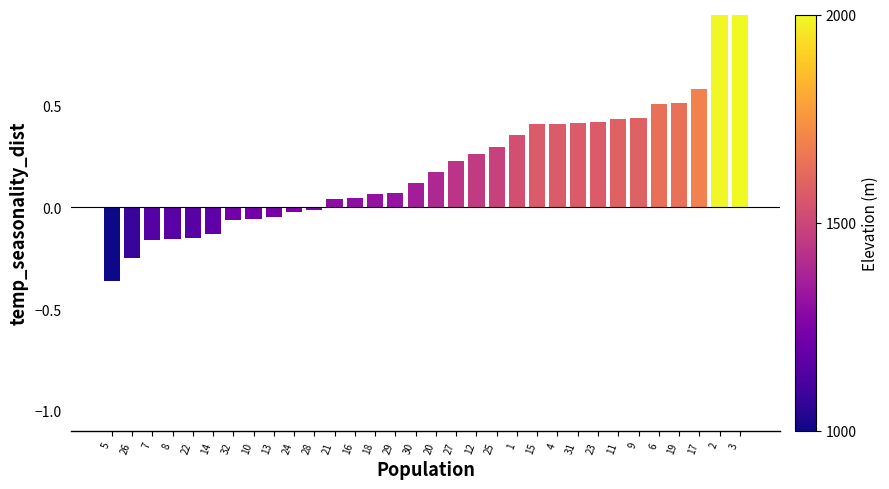

How many data points are less than 0?

11